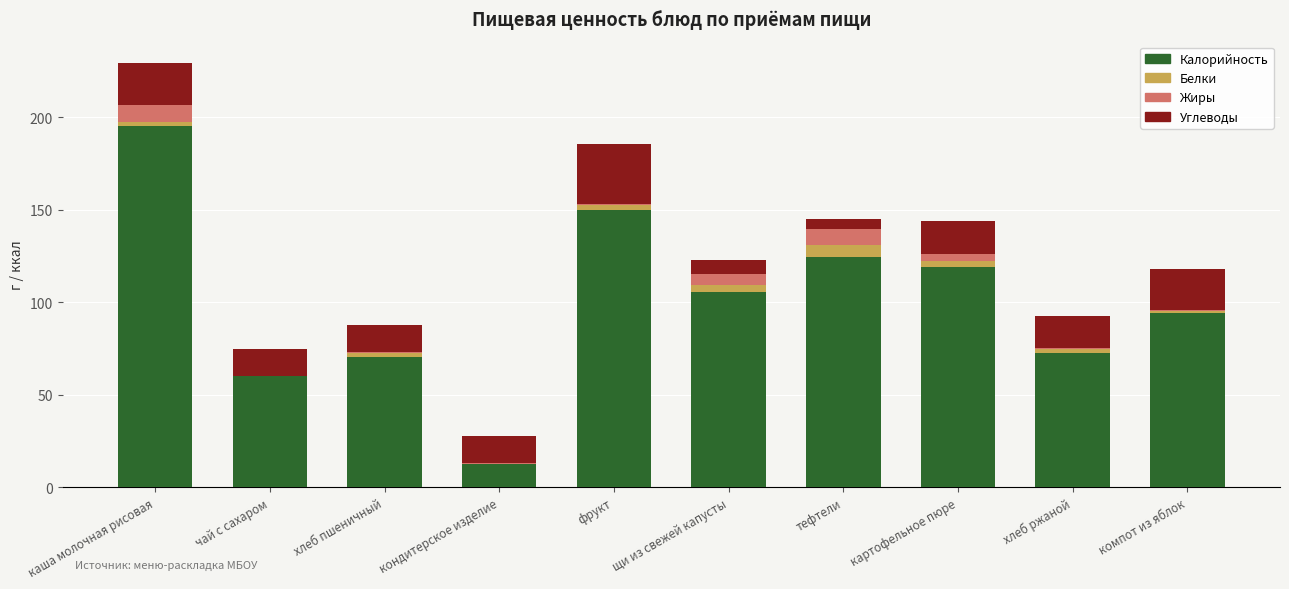

What position from the left is фрукт?

5